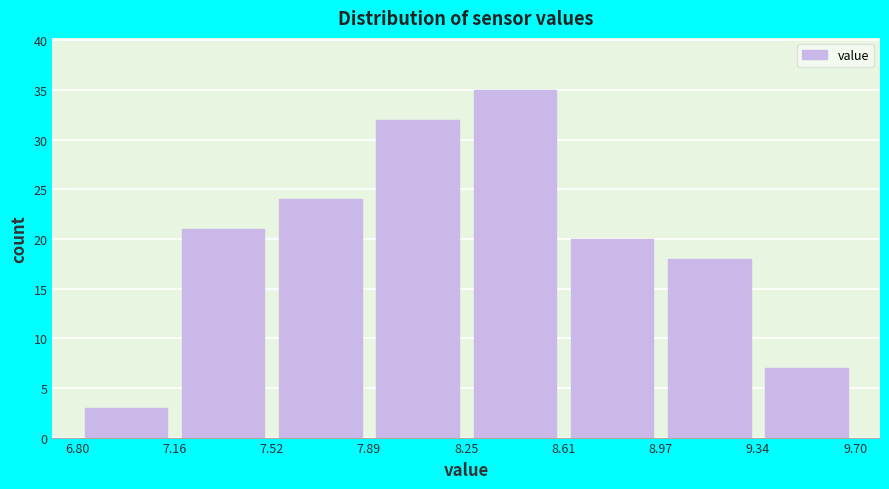

What is the height of the bar covering 6.80 to 7.16 on the x-axis? The values are not printed on the chart, so give them approximately, as read against the axis.

3